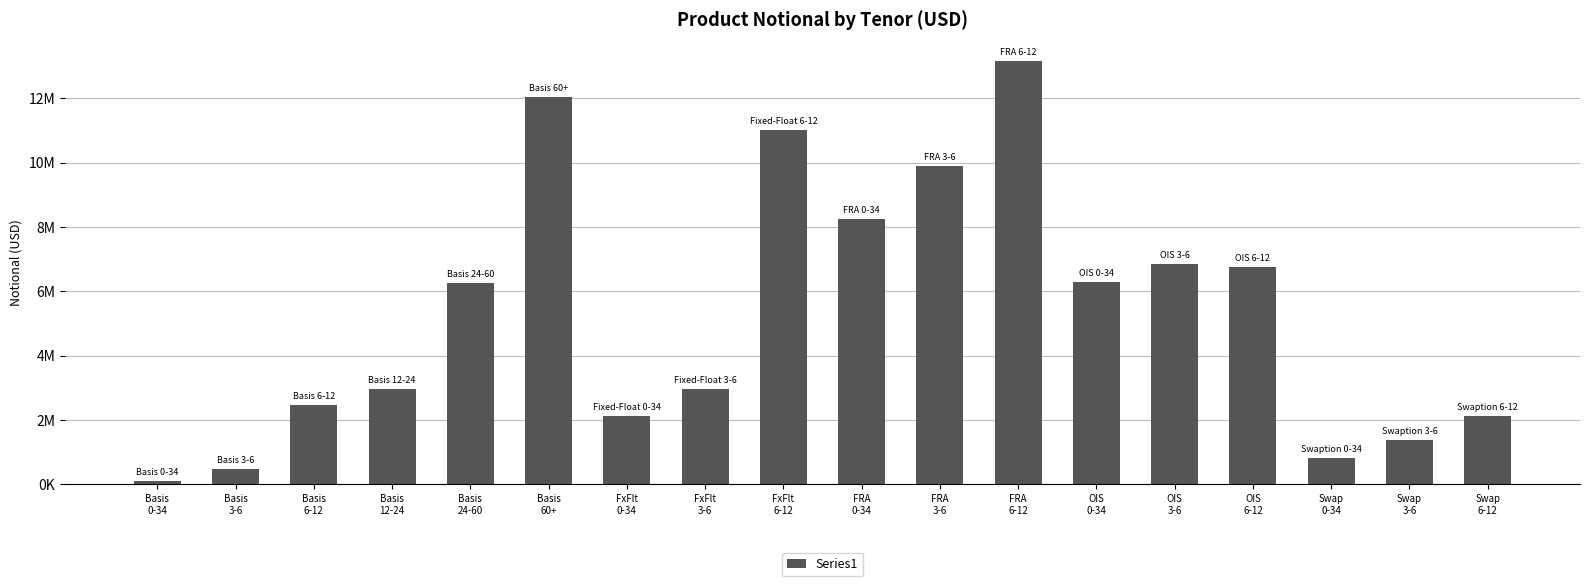

Reading left to right, extract all data points from this chart.

Basis
0-34=99439	Basis
3-6=489718	Basis
6-12=2462308	Basis
12-24=2951595	Basis
24-60=6272135	Basis
60+=12028176	FxFlt
0-34=2130700	FxFlt
3-6=2954679	FxFlt
6-12=11022035	FRA
0-34=8245956	FRA
3-6=9899373	FRA
6-12=13166447	OIS
0-34=6291252	OIS
3-6=6836835	OIS
6-12=6757827	Swap
0-34=822747	Swap
3-6=1370761	Swap
6-12=2117381